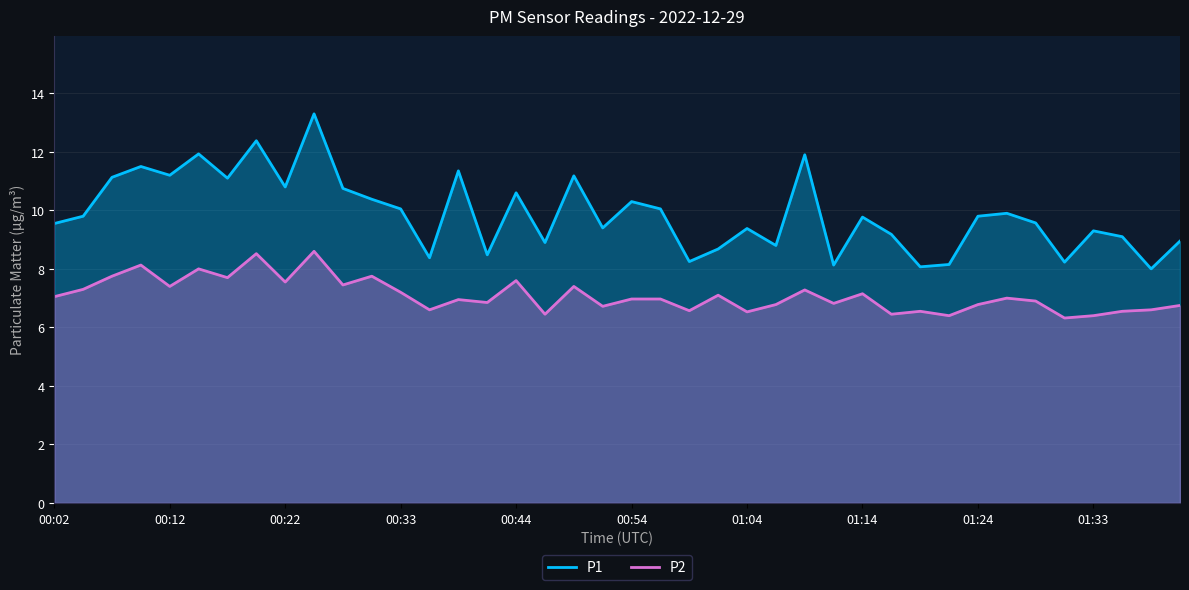

What is the total value across all series at 19?

16.1